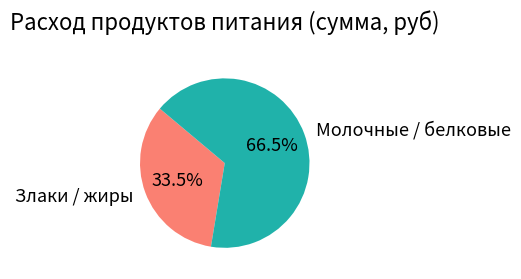

Which slice is the smallest?

Злаки / жиры